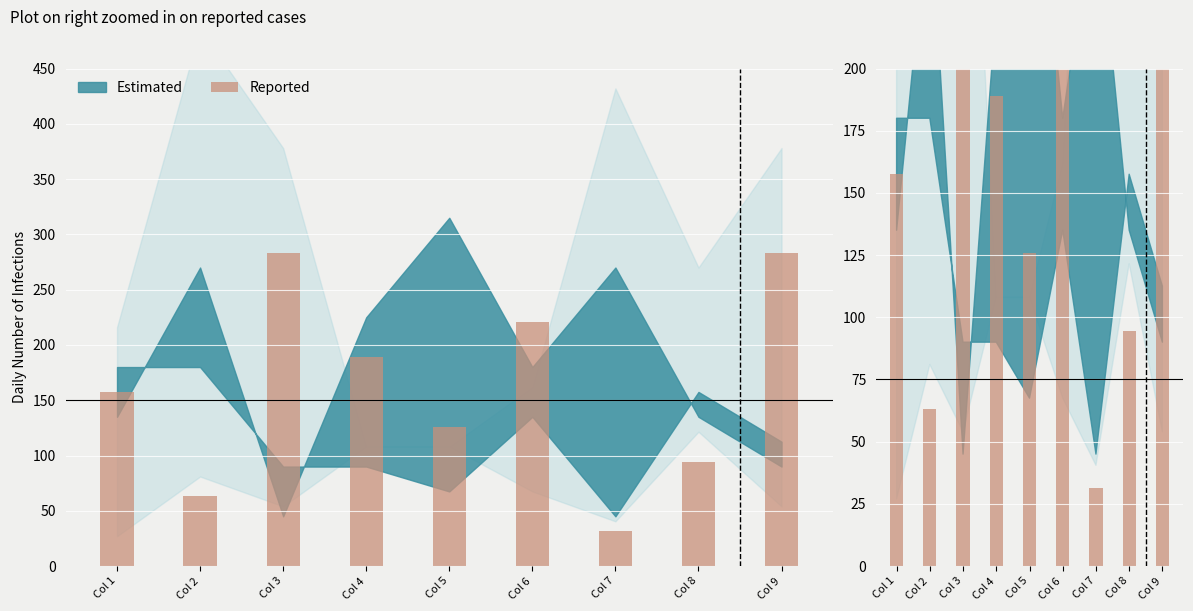

The chart shows a value of 102.7 at Col 2. True or false?

False